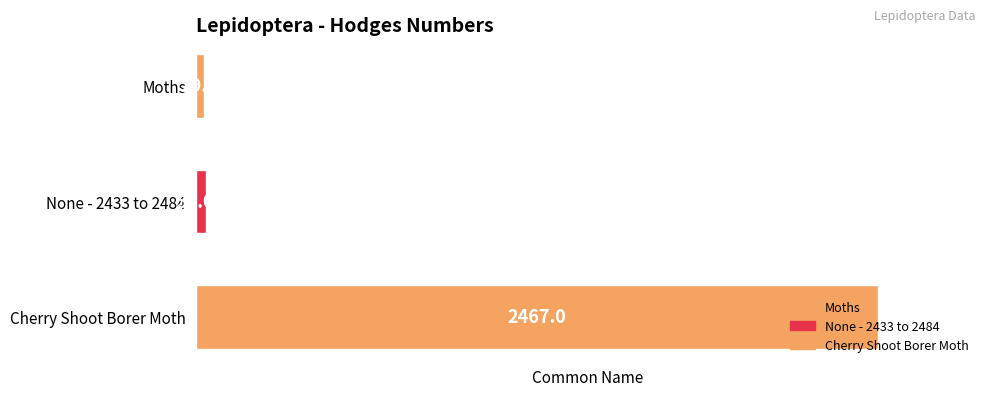

Which has a higher value, Cherry Shoot Borer Moth or Moths?

Cherry Shoot Borer Moth